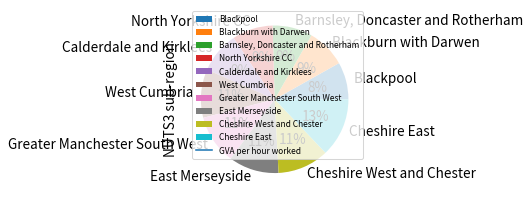

Does West Cumbria account for over 50% of the chart?

No